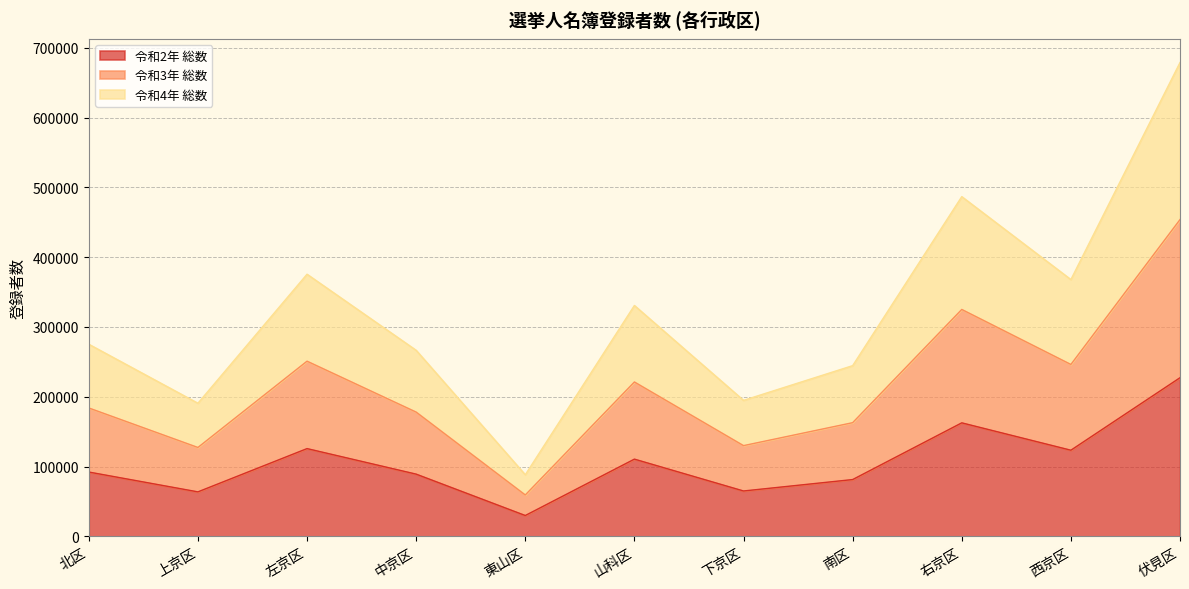

Which series has the largest total across all categories?

令和3年 総数